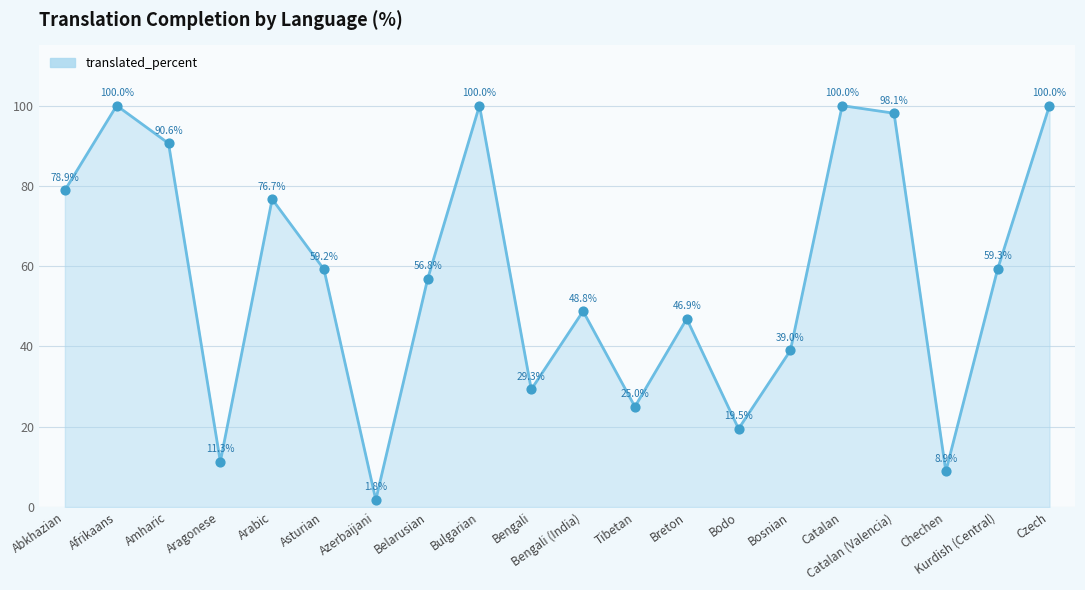

What is the ratio of the value at Arabic to the value at Aragonese?

6.8